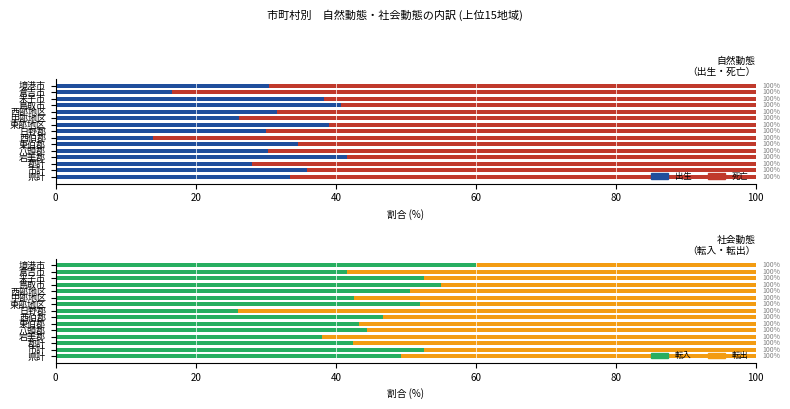

Reading left to right, transcribe all the data shown in this chart.

出生: 33.5	35.9	28.1	41.7	30.3	34.5	14.0	30.0	39.1	26.2	31.6	40.8	38.3	16.7	30.4
死亡: 66.5	64.1	71.9	58.3	69.7	65.5	86.0	70.0	60.9	73.8	68.4	59.2	61.7	83.3	69.6
転入: 49.4	52.6	42.5	38.1	44.4	43.3	46.8	26.1	52.0	42.6	50.7	55.1	52.6	41.7	60.0
転出: 50.6	47.4	57.5	61.9	55.6	56.7	53.2	73.9	48.0	57.4	49.3	44.9	47.4	58.3	40.0